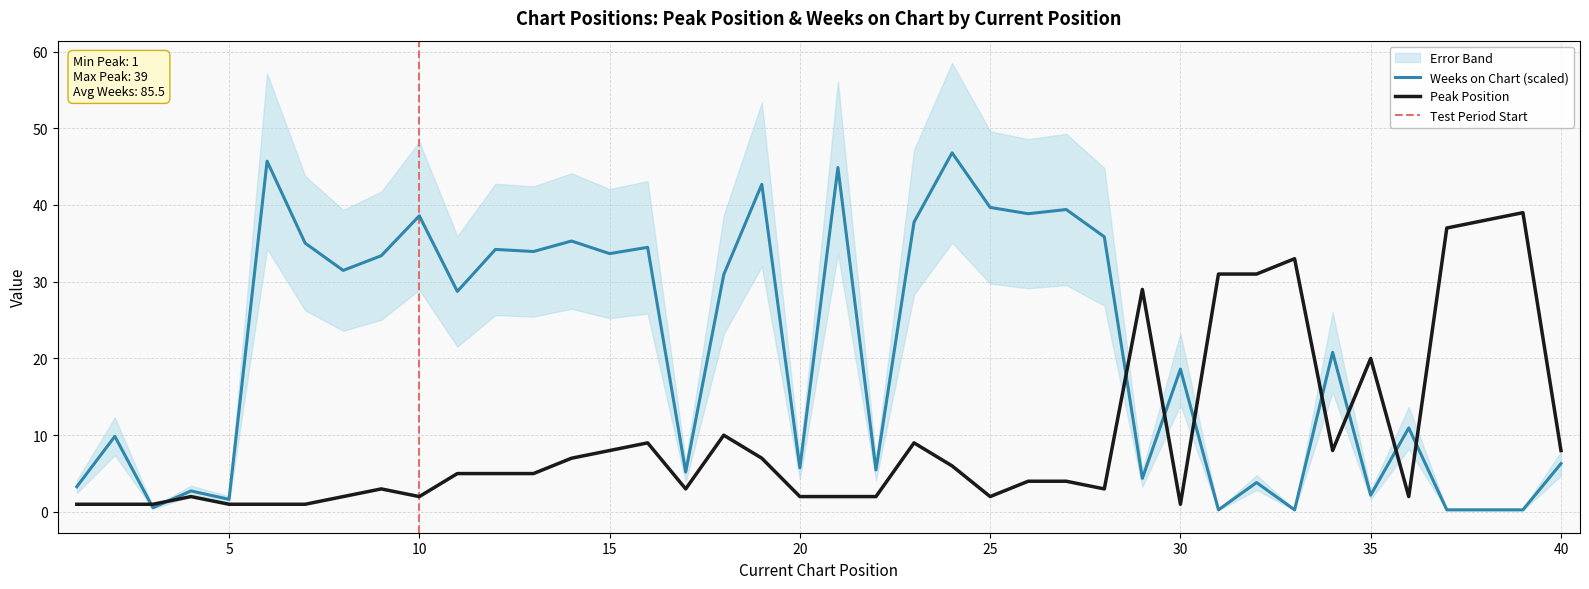

How many times do Weeks on Chart and Peak Position cross each other?

9